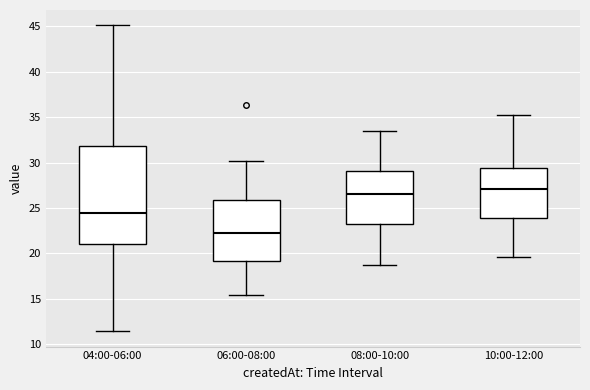

Which box's median line is the highest?

10:00-12:00